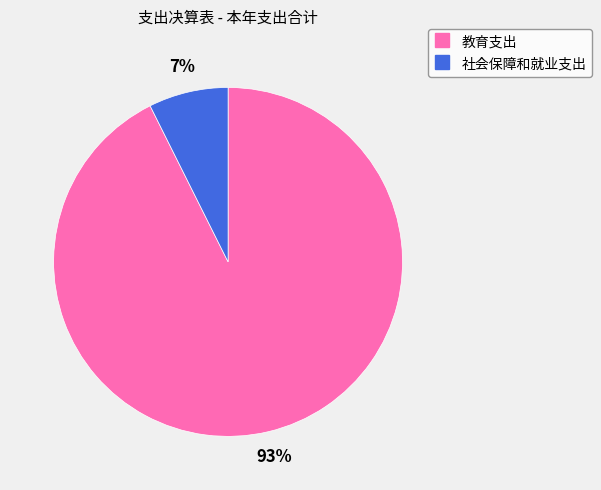

Which slice is the smallest?

社会保障和就业支出